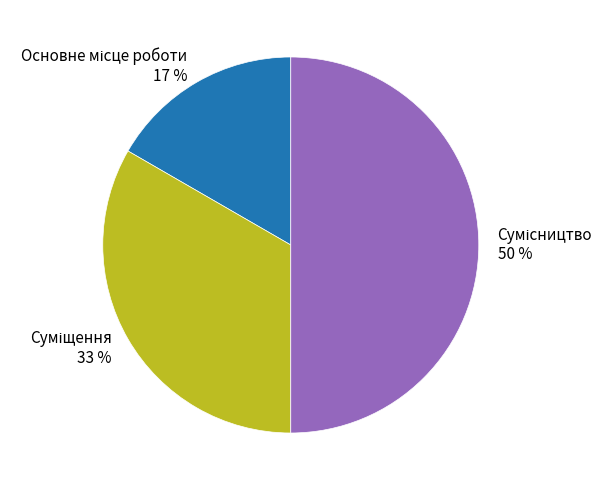

Count the number of slices in the pie.

3